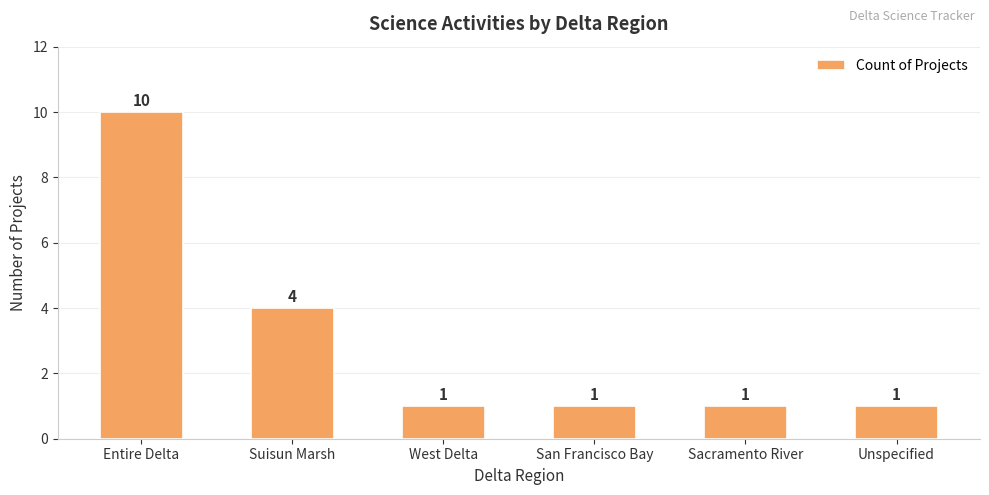

What is the ratio of the value at Unspecified to the value at Sacramento River?

1.0